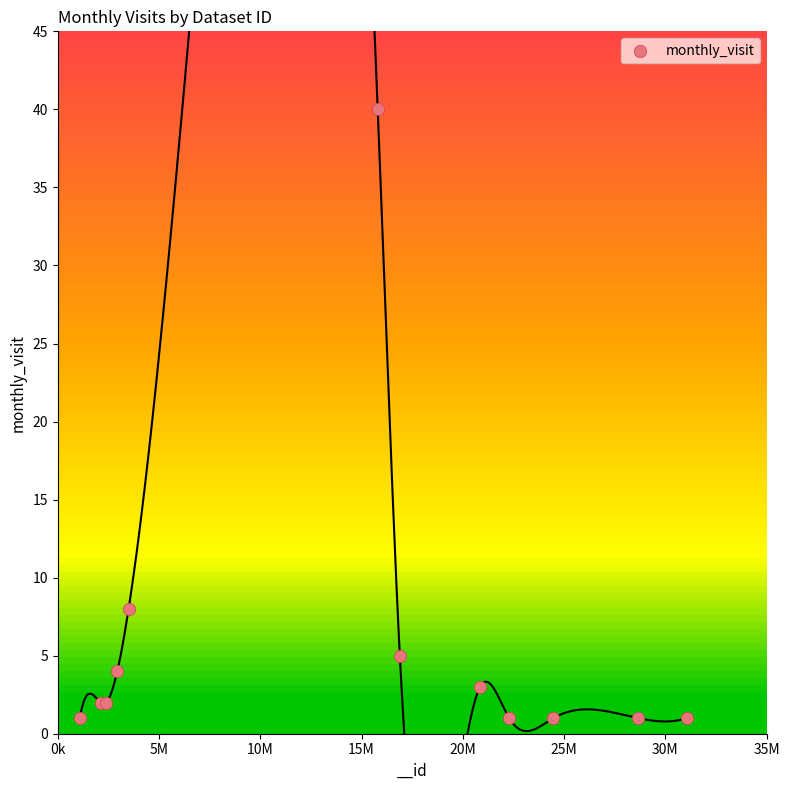

What Y value in the scatter plot is closest to 20?

8